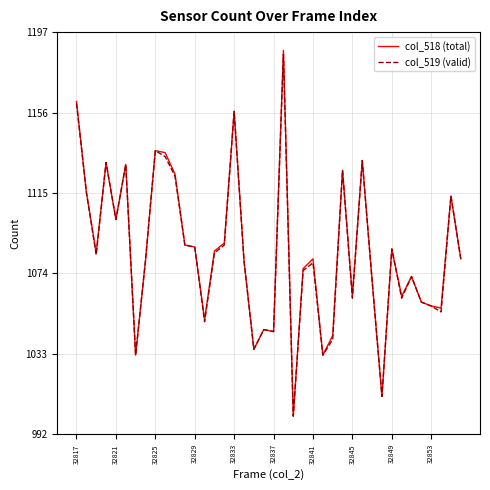

Which series has the largest range (max minus min)?

col_518 (total)